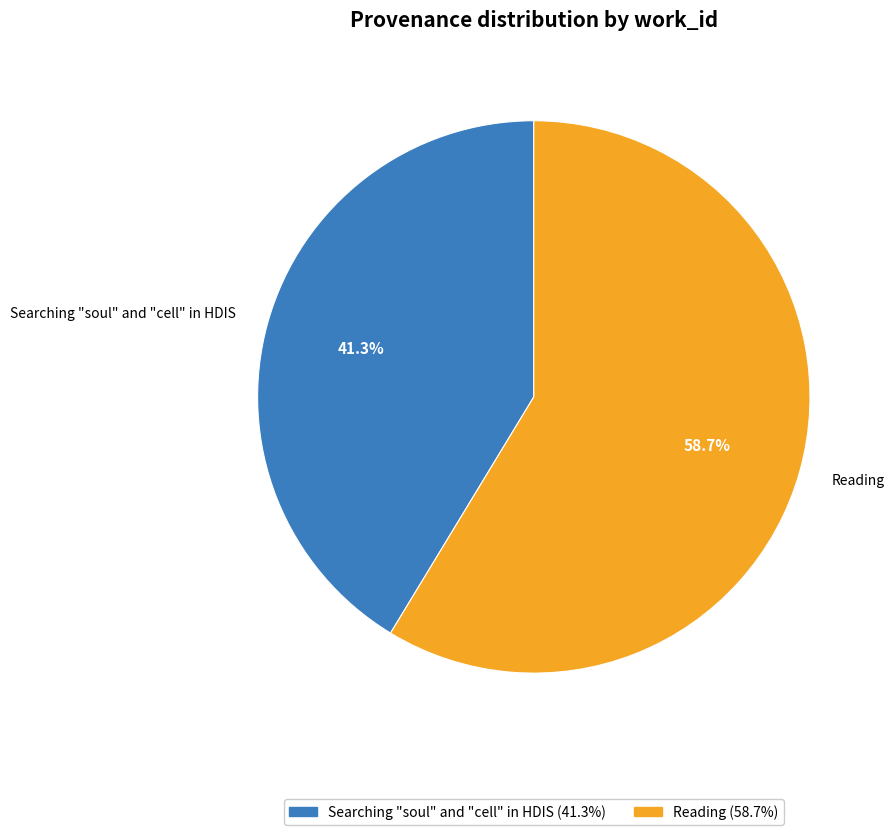

What portion of the pie excludes Reading?

41.3%